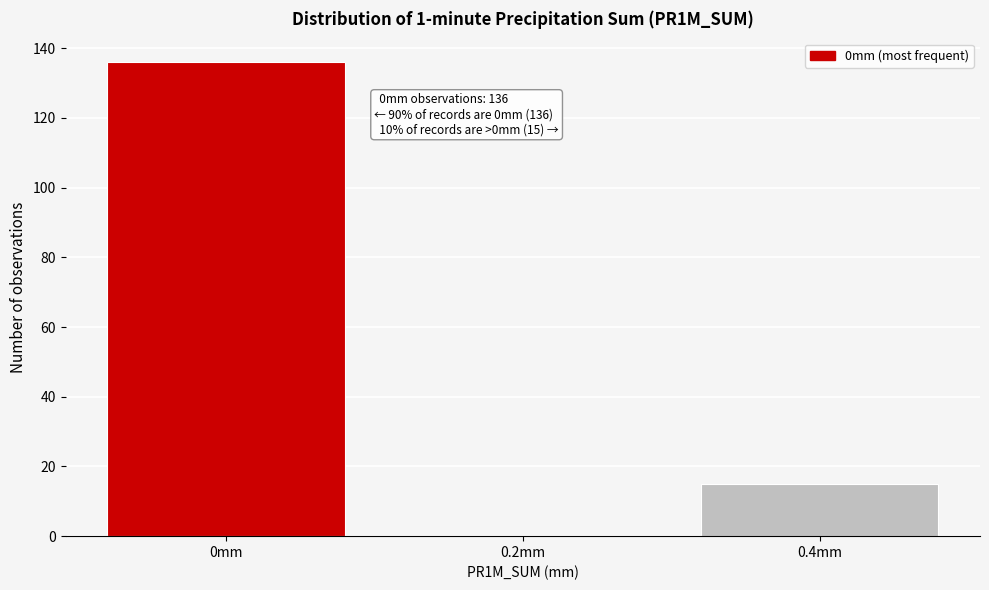

Reading left to right, what are all the values shown in this chart?

0mm=136	0.2mm=0	0.4mm=15